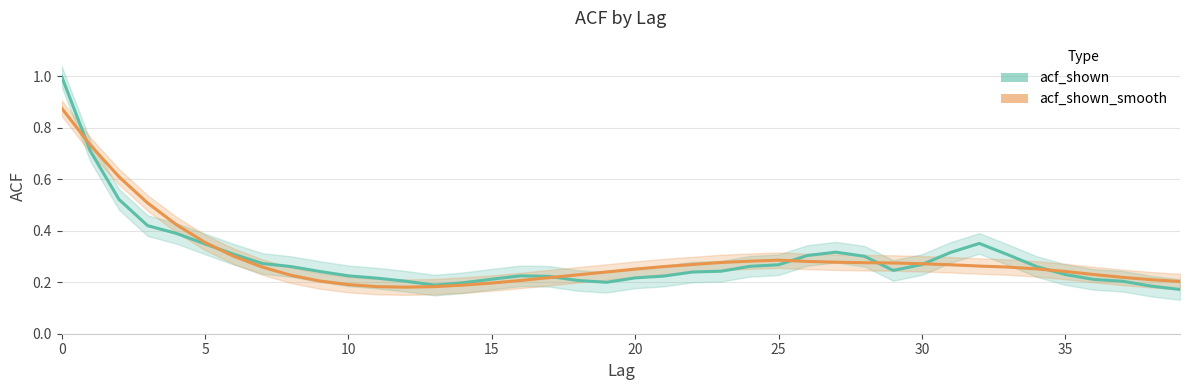

Reading right to left, list all the values displayed in this chart.

acf_shown: 0.2	0.2	0.2	0.2	0.2	0.3	0.3	0.4	0.3	0.3	0.2	0.3	0.3	0.3	0.3	0.3	0.2	0.2	0.2	0.2	0.2	0.2	0.2	0.2	0.2	0.2	0.2	0.2	0.2	0.2	0.2	0.3	0.3	0.3	0.3	0.4	0.4	0.5	0.7	1.0
acf_shown_smooth: 0.2	0.2	0.2	0.2	0.2	0.3	0.3	0.3	0.3	0.3	0.3	0.3	0.3	0.3	0.3	0.3	0.3	0.3	0.3	0.3	0.2	0.2	0.2	0.2	0.2	0.2	0.2	0.2	0.2	0.2	0.2	0.2	0.3	0.3	0.4	0.4	0.5	0.6	0.7	0.9